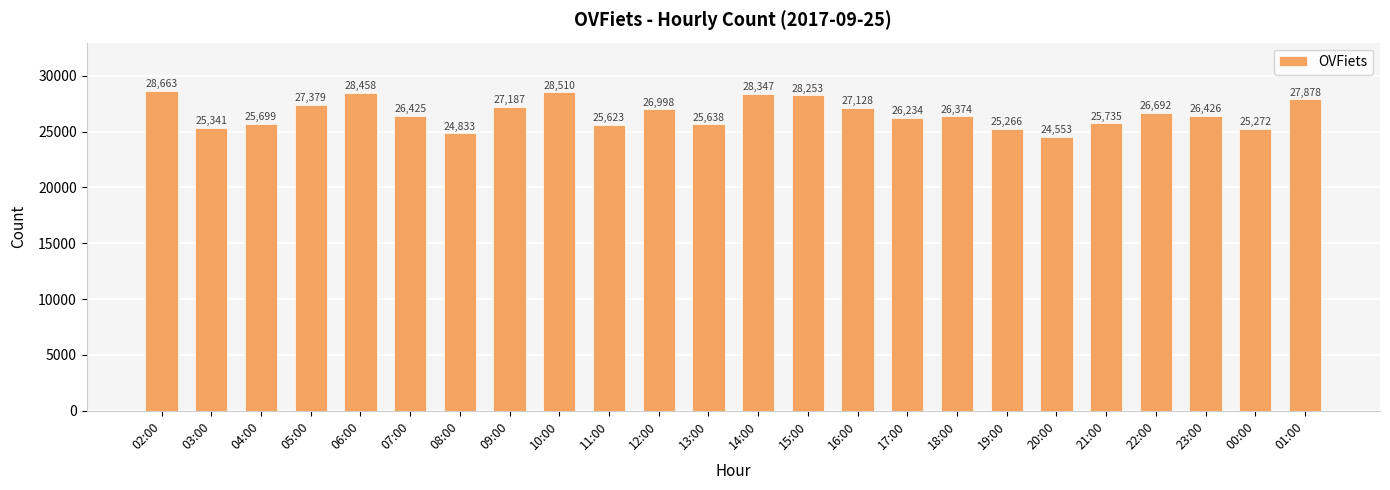

Reading left to right, transcribe all the data shown in this chart.

28663	25341	25699	27379	28458	26425	24833	27187	28510	25623	26998	25638	28347	28253	27128	26234	26374	25266	24553	25735	26692	26426	25272	27878